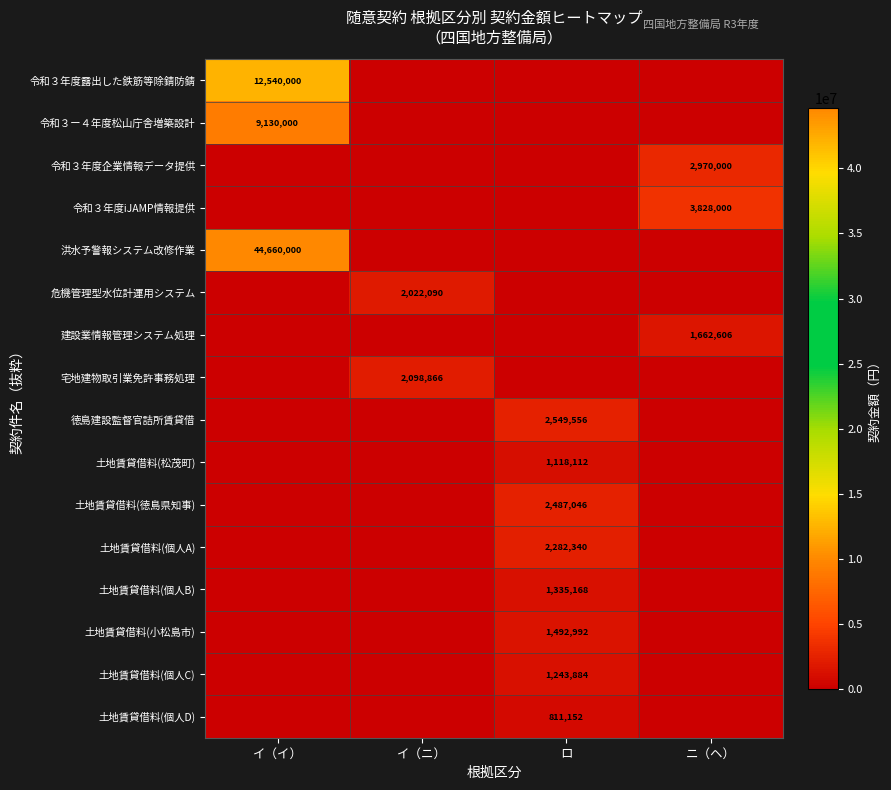

How many distinct data groups are displayed?

16